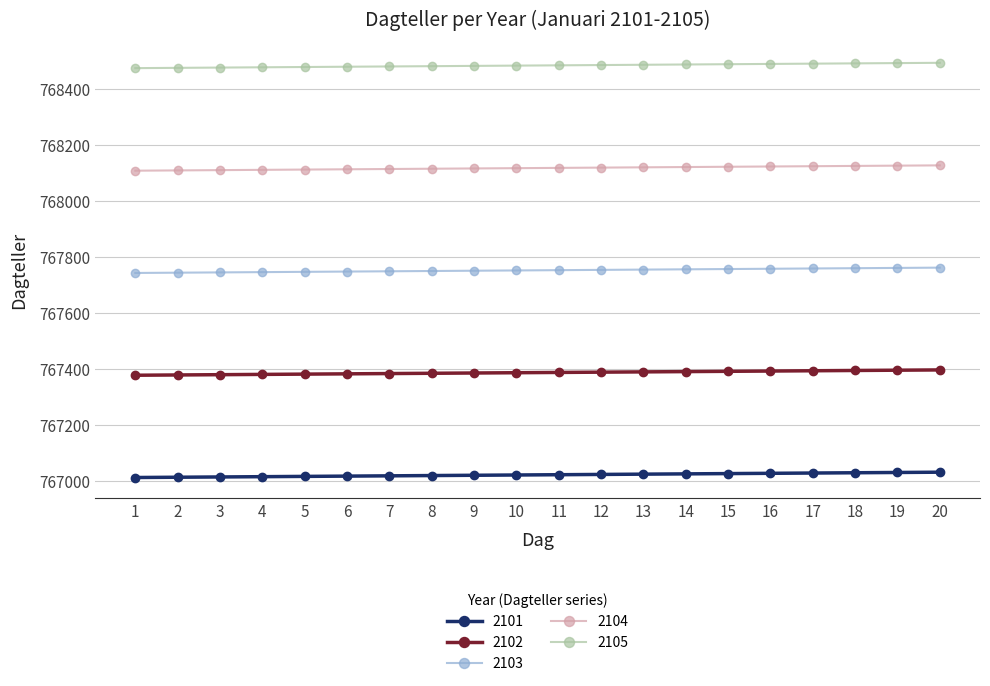

What is the spread (max minus min) of values at 14?

1461